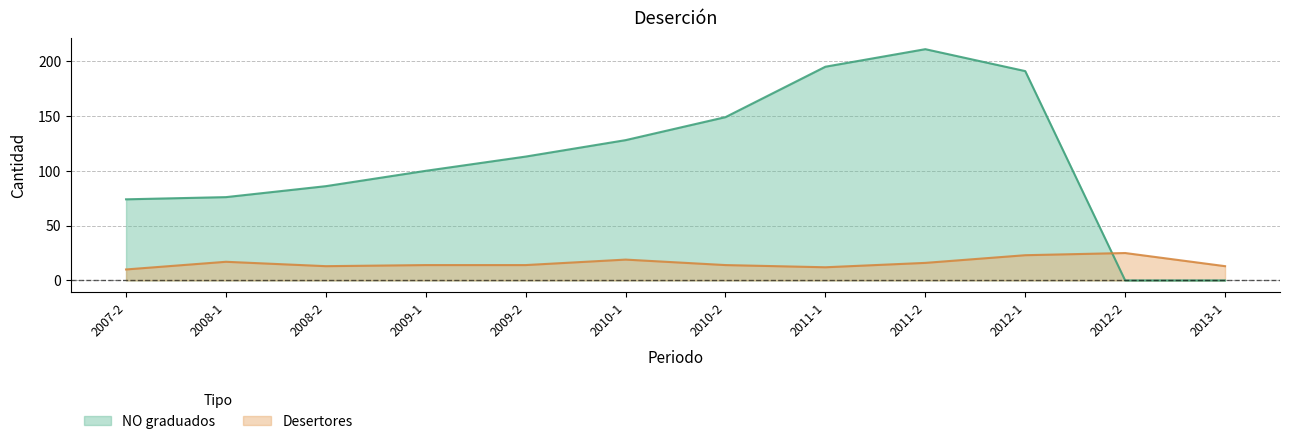

At how many categories does at least one series exceed 122?

5